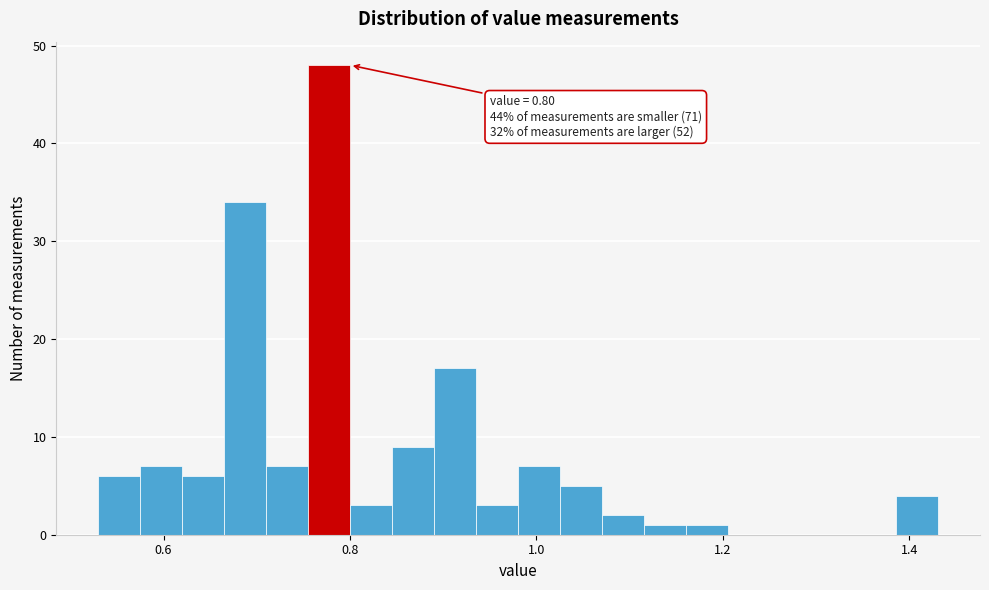

Around what value on the x-axis is the tallest bar? Give the approximate position of its centre, as read against the axis.

0.78